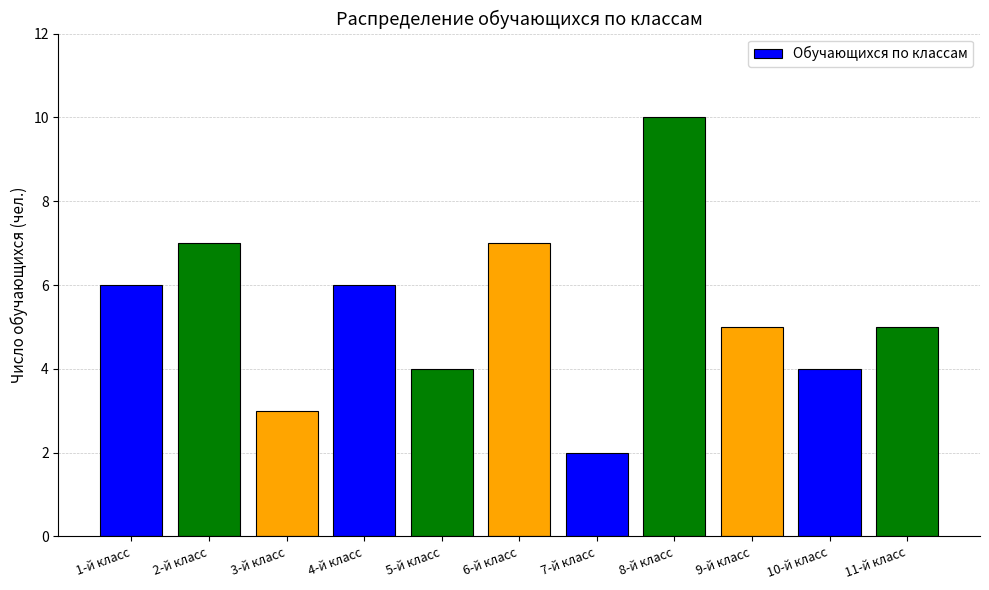

What is the value of the 9th bar from the left?

5